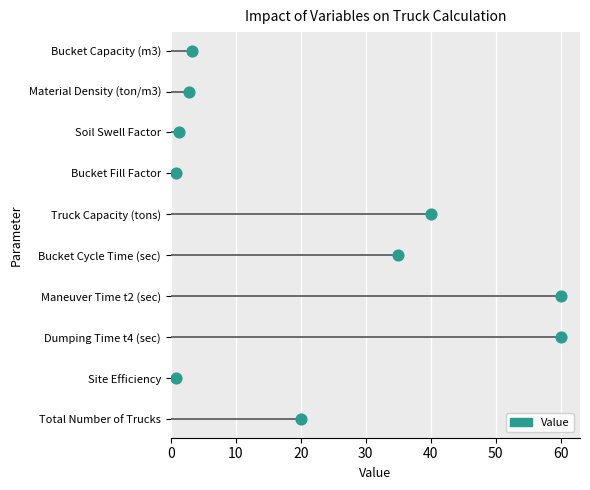

What is the ratio of the value at 40 to the value at 30?

1.3